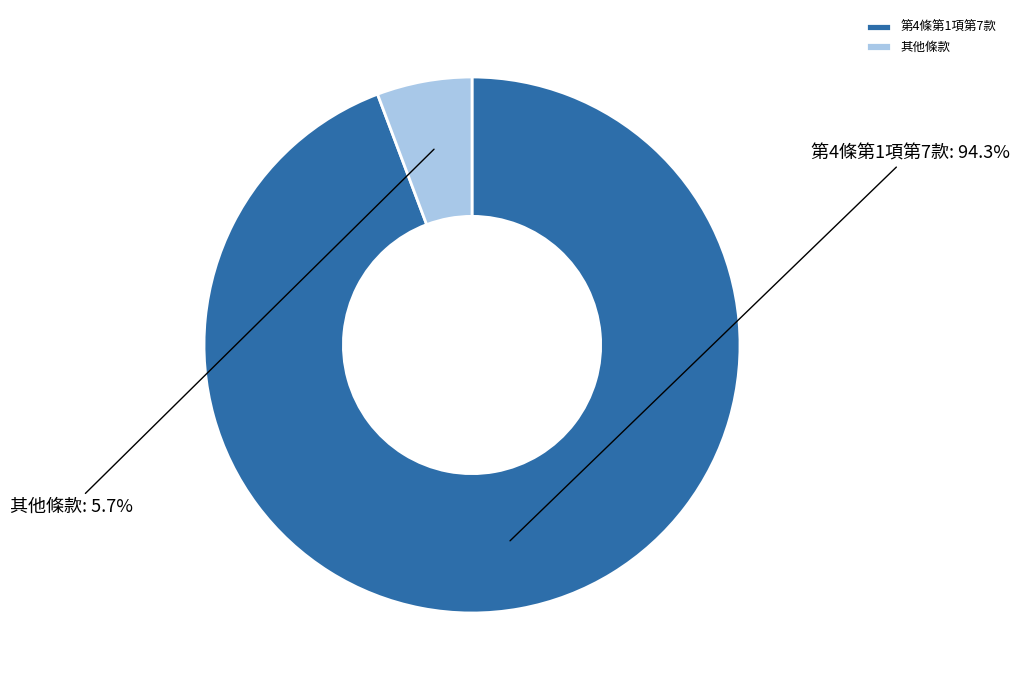

Which has a higher value, 第4條第1項第7款 or 其他條款?

第4條第1項第7款